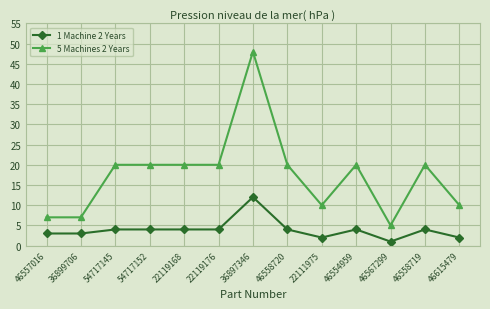

What is the difference between the maximum and second lowest values in the 5 Machines 2 Years series?

41